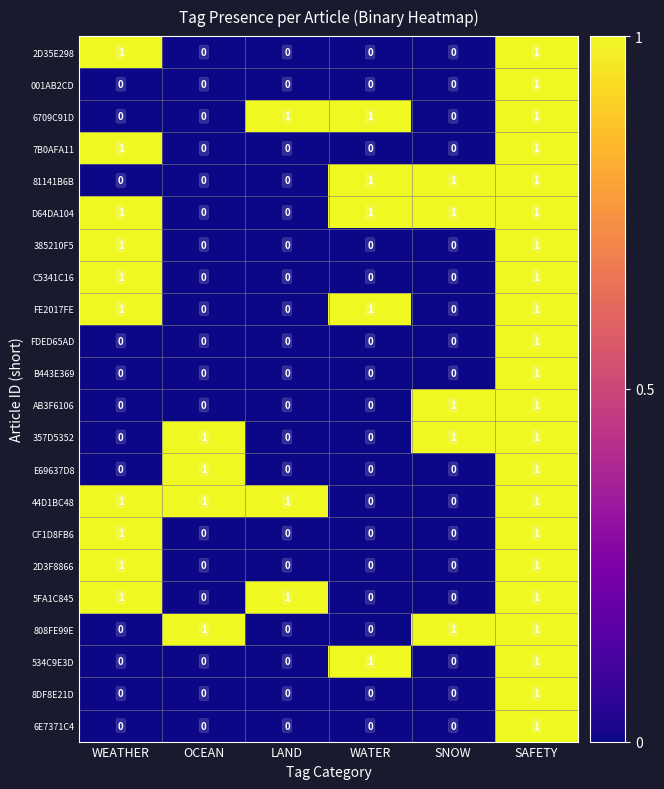

How many data points does each series have?

6